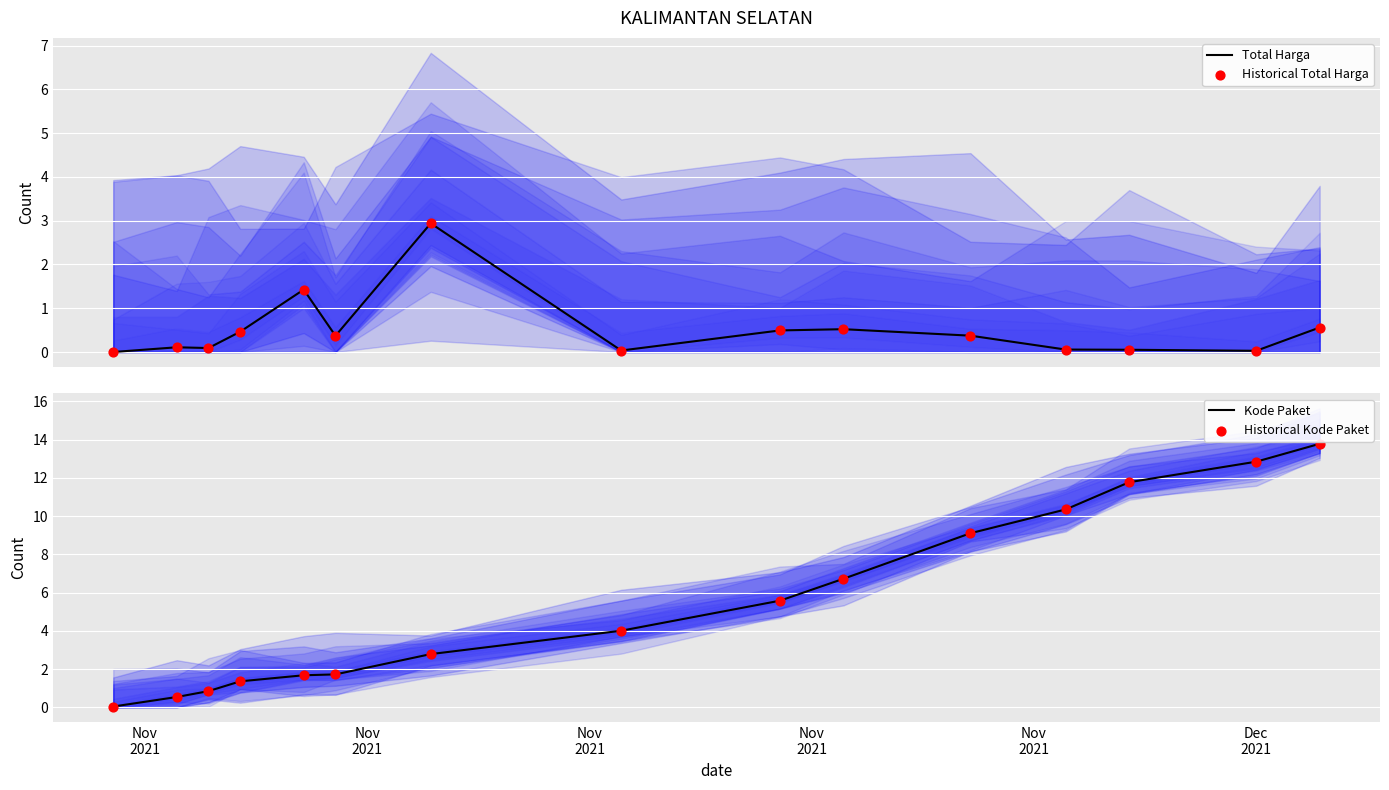

What are all the series names shown in the legend?

Total Harga, Historical Total Harga, Kode Paket, Historical Kode Paket